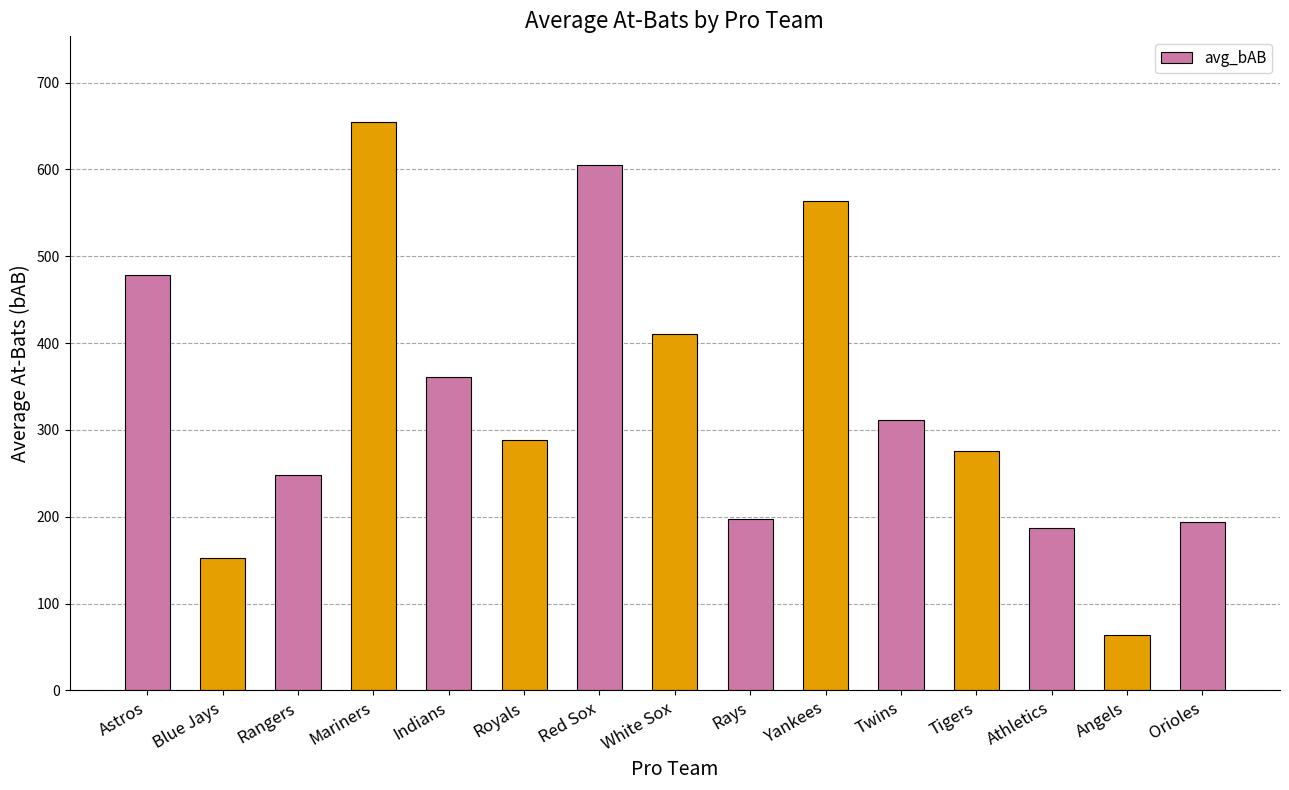

How many bars are there in total?

15